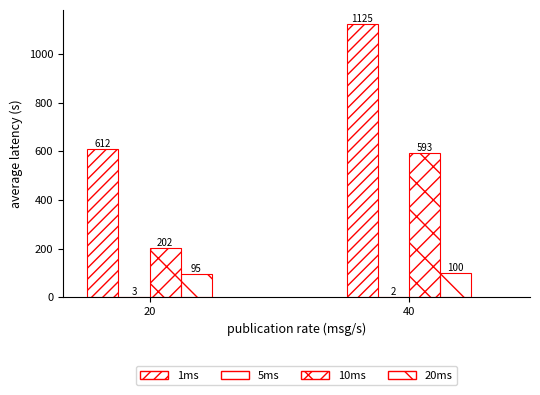

Count the number of categories in the chart.

2